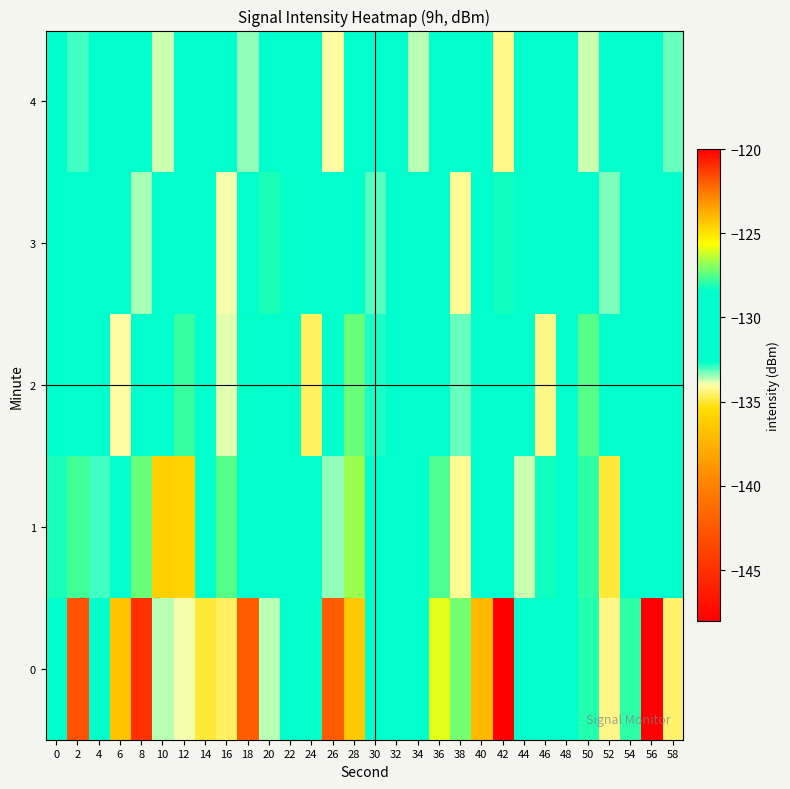

Count the number of categories in the chart.

30